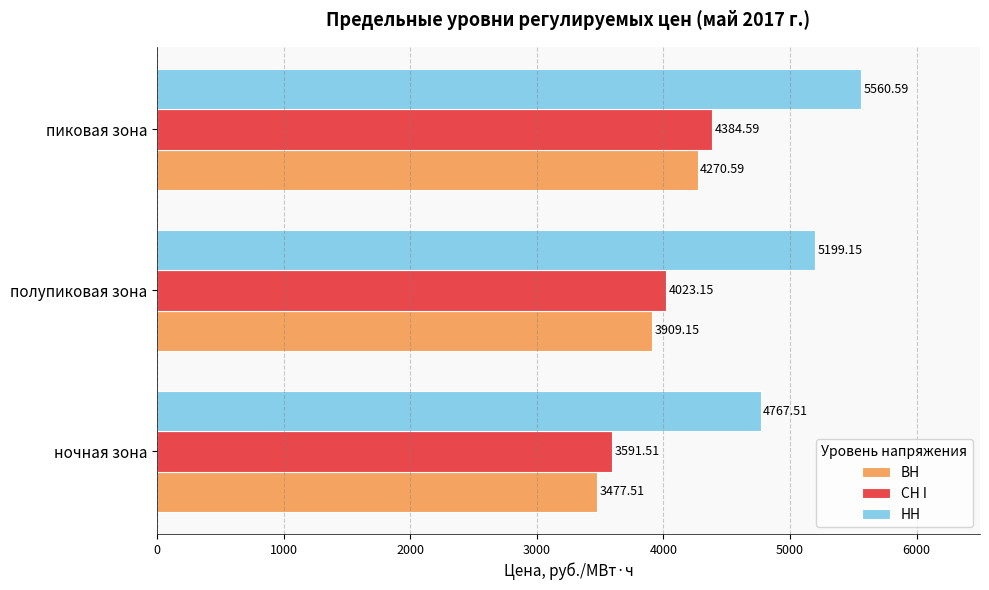

How many values in the ВН series exceed 3909?

2